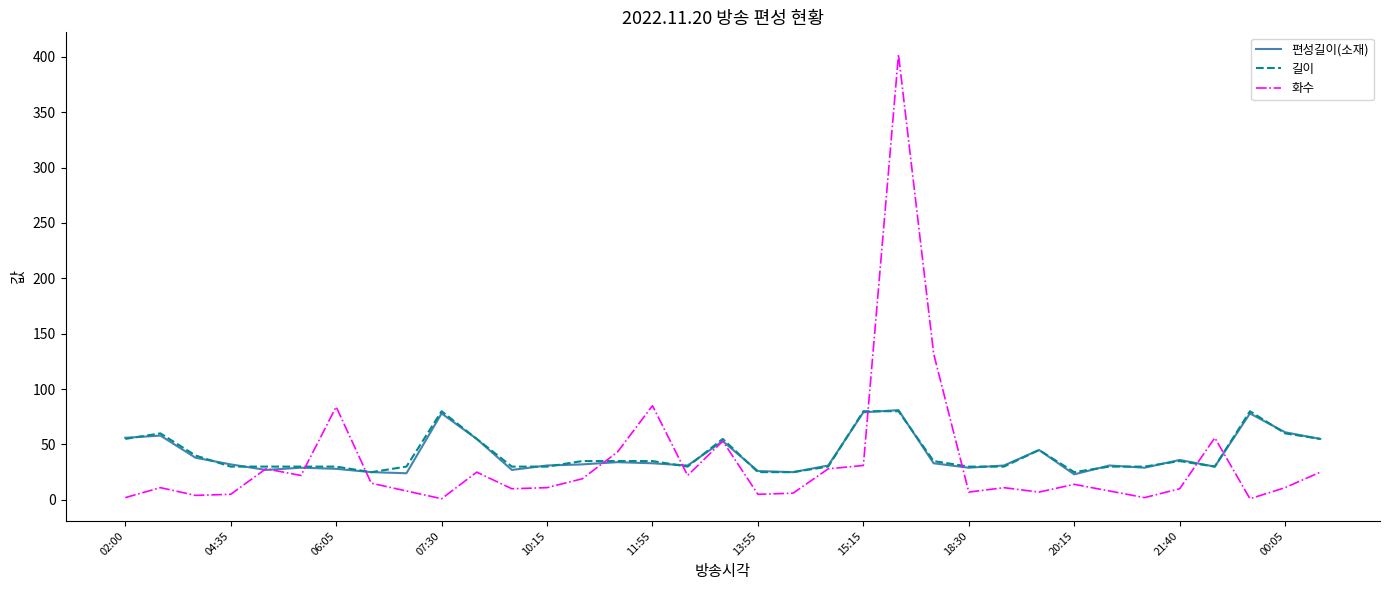

Which series has the largest range (max minus min)?

화수